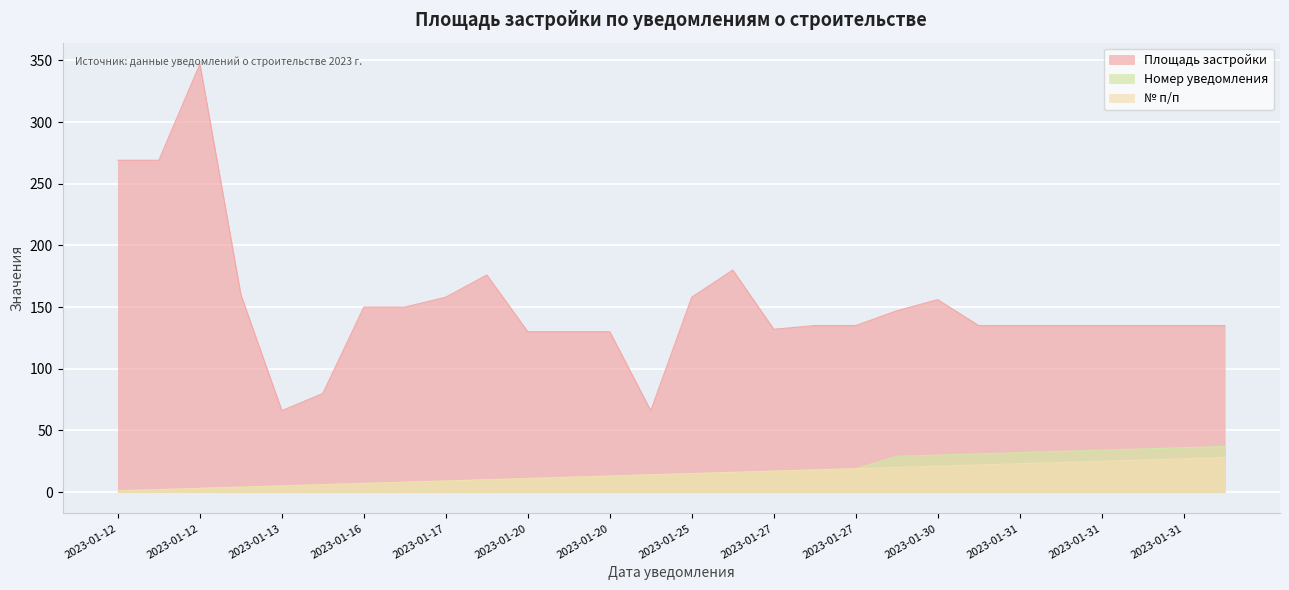

Between 2023-01-30 and 2023-01-20, which is larger?

2023-01-30